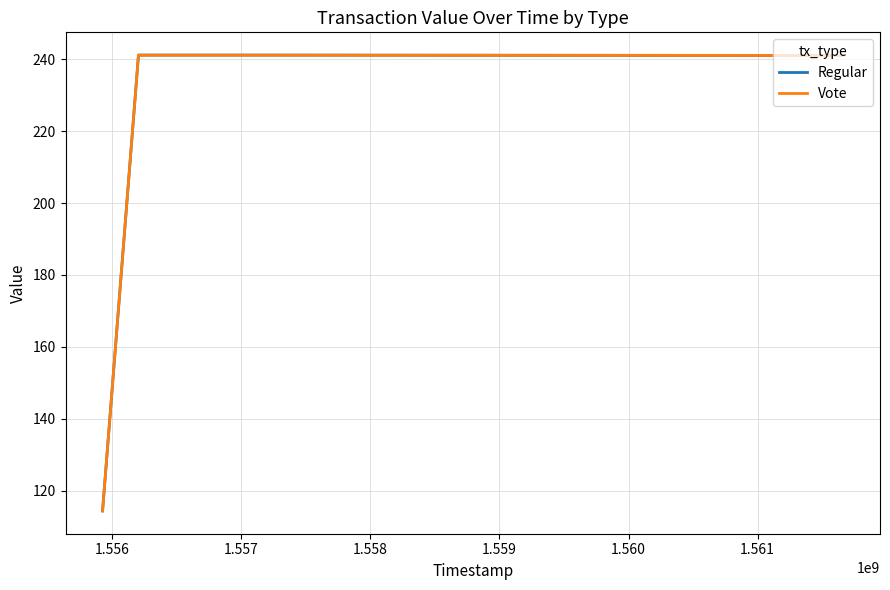

True or false: Vote and Regular intersect in this chart.

False